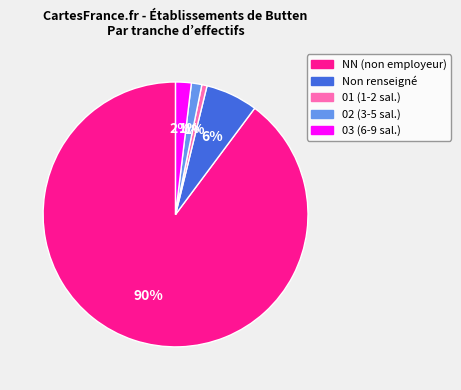

To the nearest percent, what portion does 01 (1-2 sal.) represent?

1%